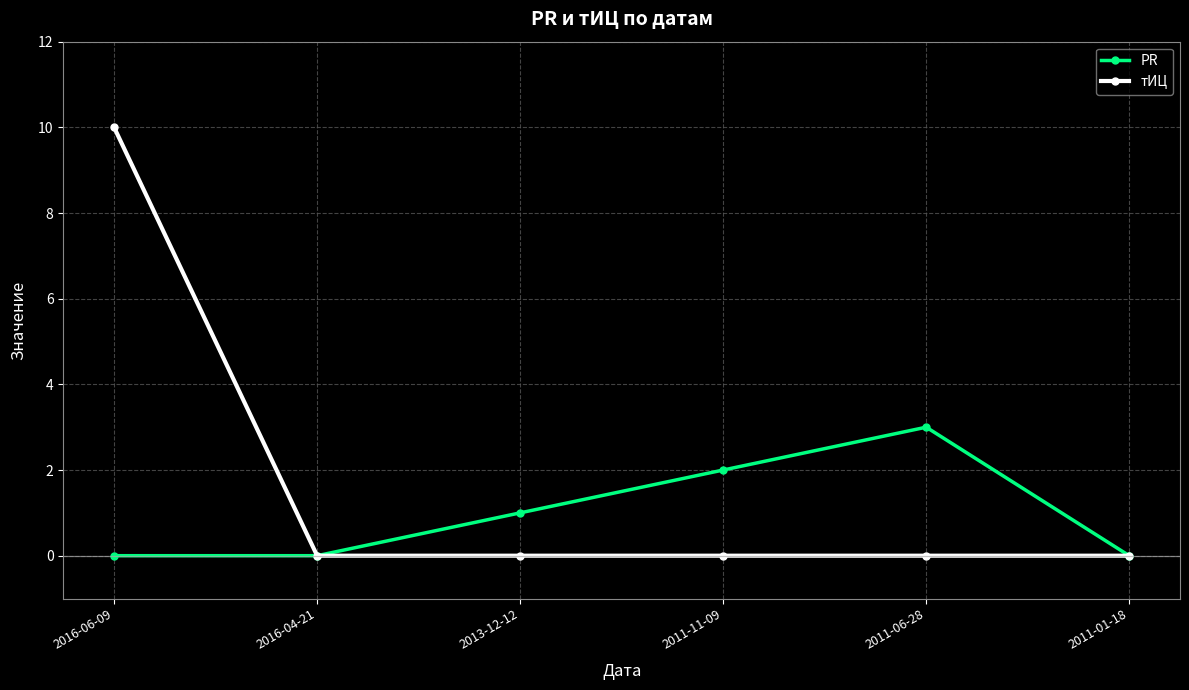

List the series in order of their peak value, highest first.

тИЦ, PR